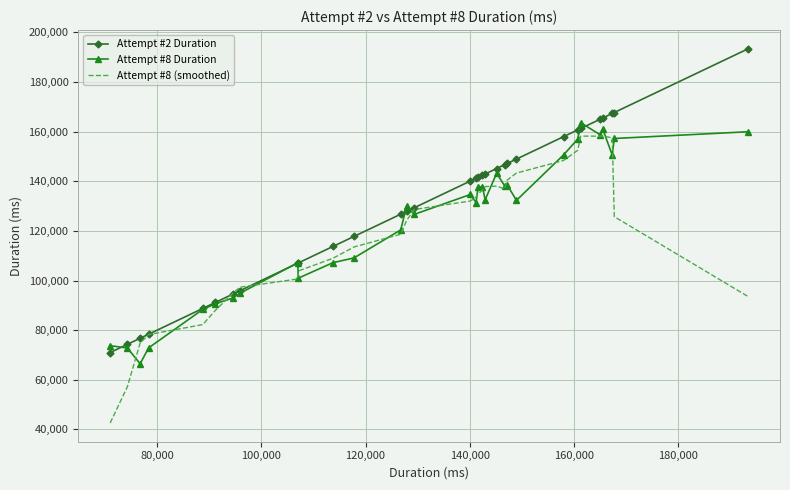

Which series has the widest spread of values?

Attempt #2 Duration